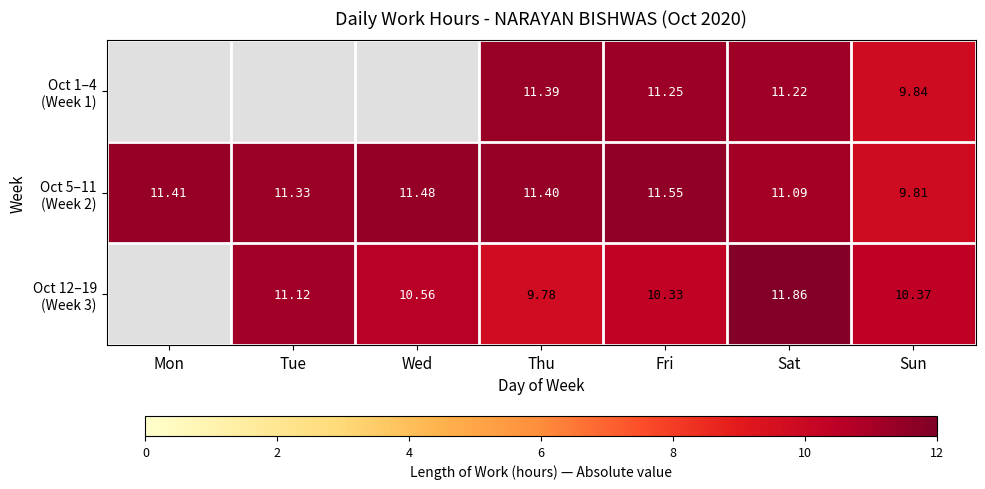

Between Mon and Wed, which series saw the biggest shift?

Oct 5–11 (Week 2)